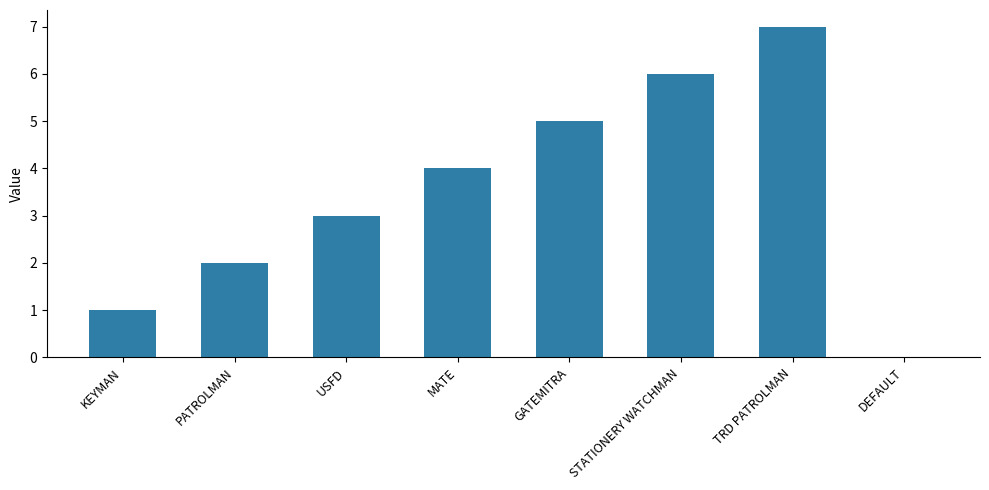

Which has a higher value, TRD PATROLMAN or USFD?

TRD PATROLMAN